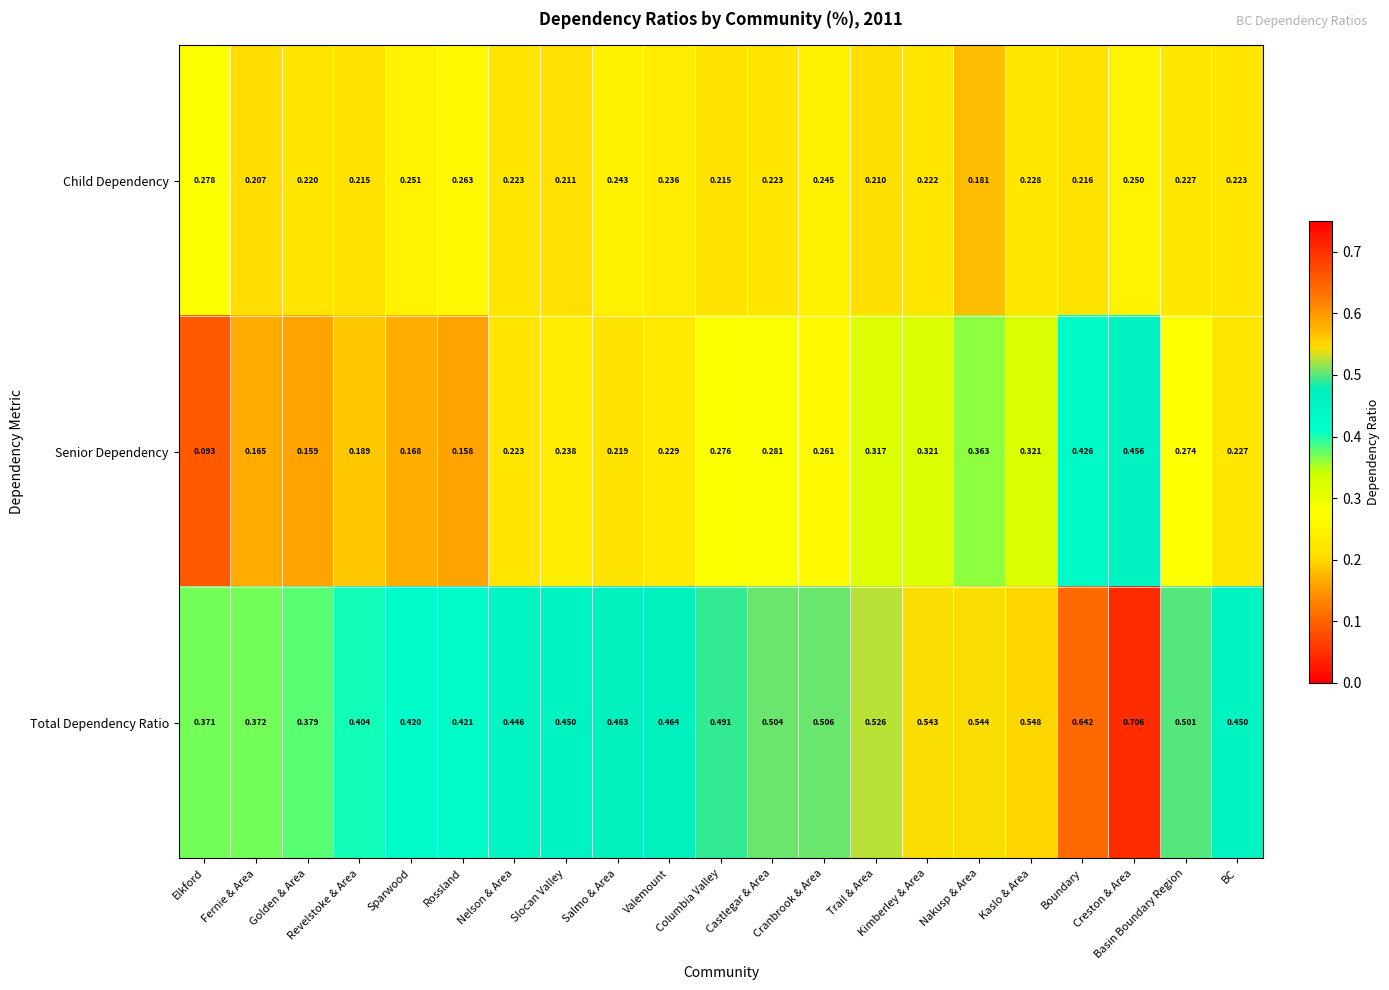

Which series has the largest total across all categories?

Total Dependency Ratio